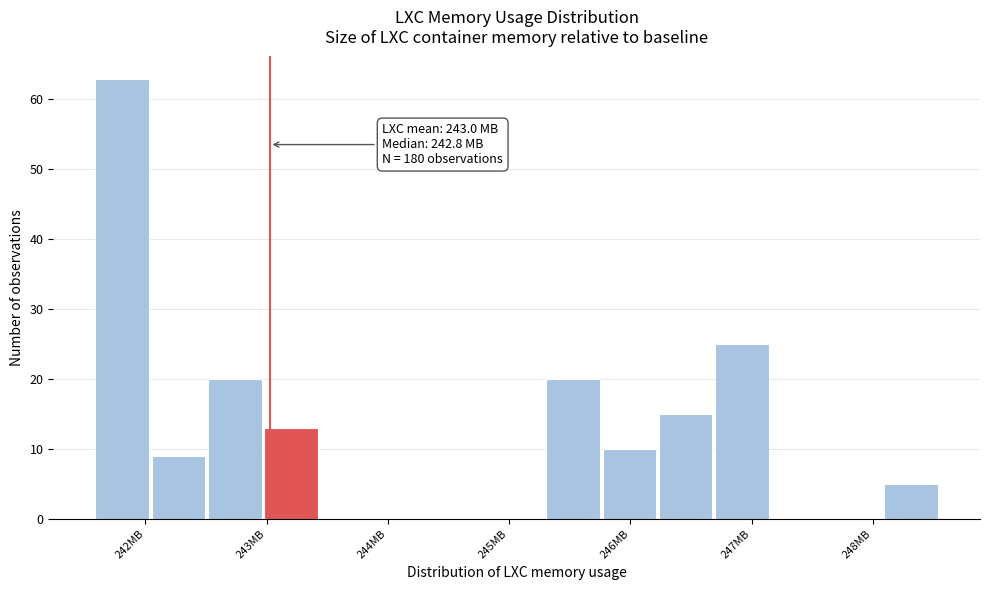

Which range on the x-axis has the tallest bar?

241.6 to 242.1